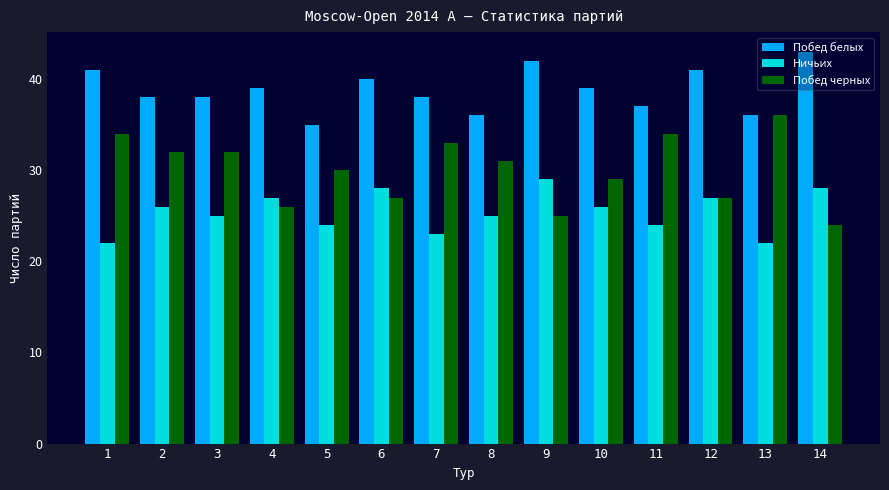

What is the total value across all series at 8?

92